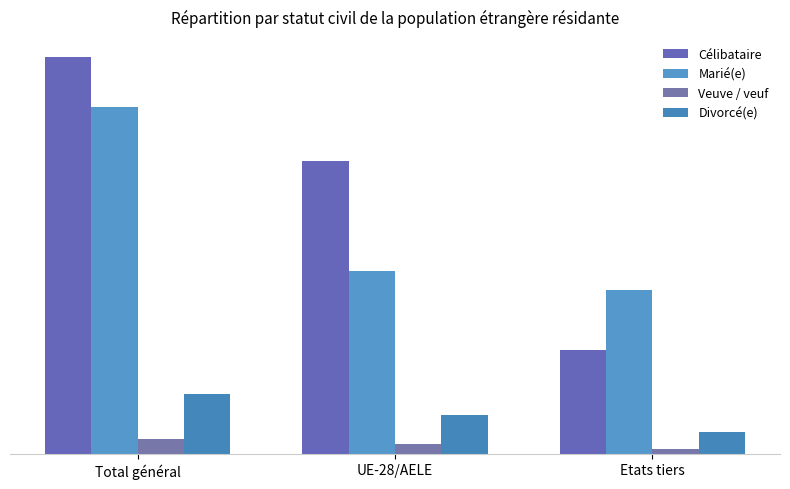

What is the sum of all Divorcé(e) values?

10392